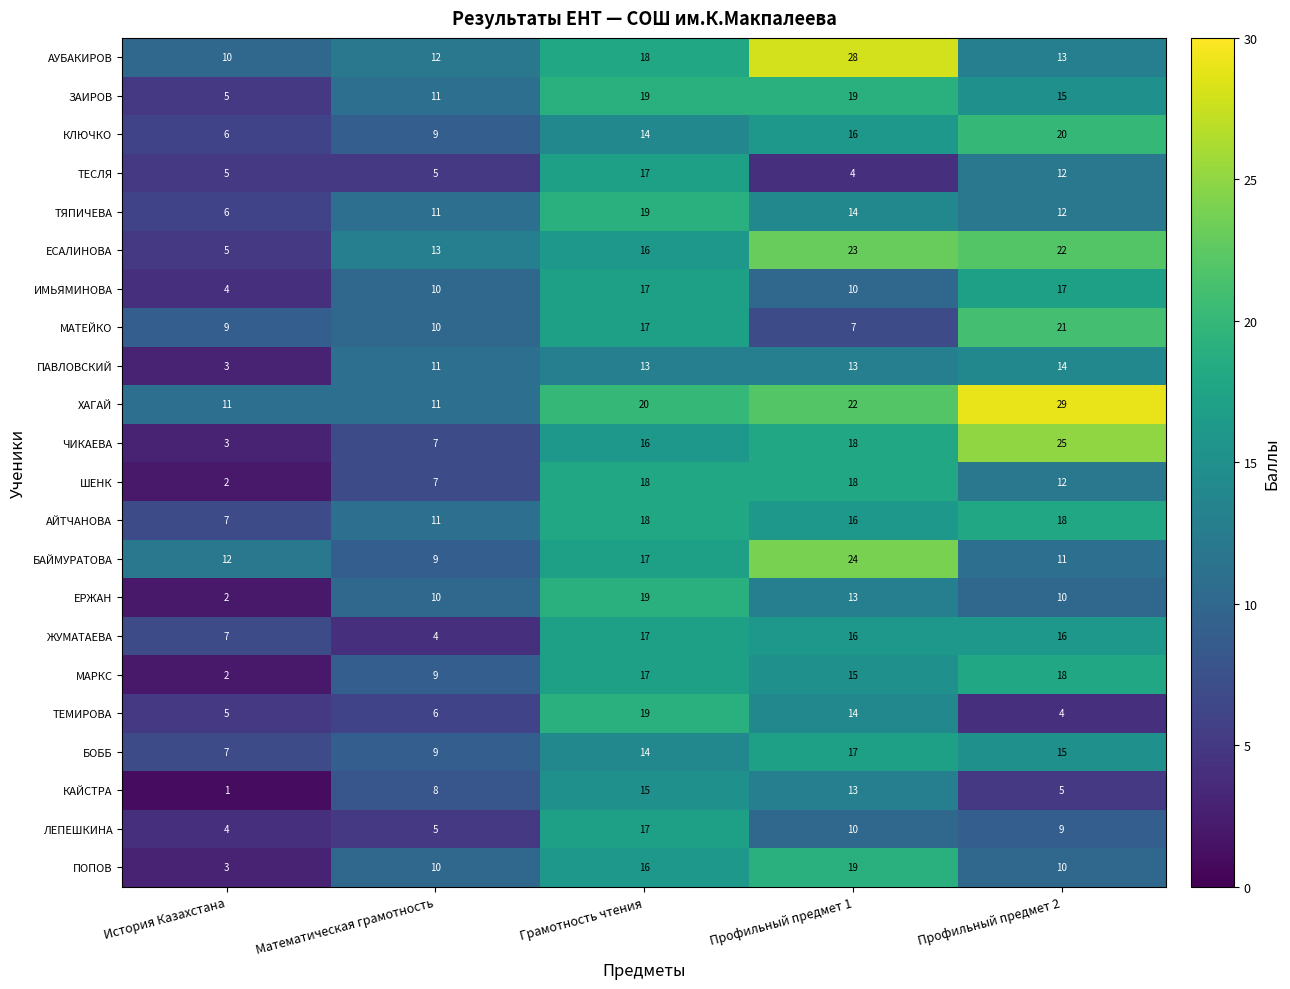

At which category does the chart reach its minimum across all series?

История Казахстана